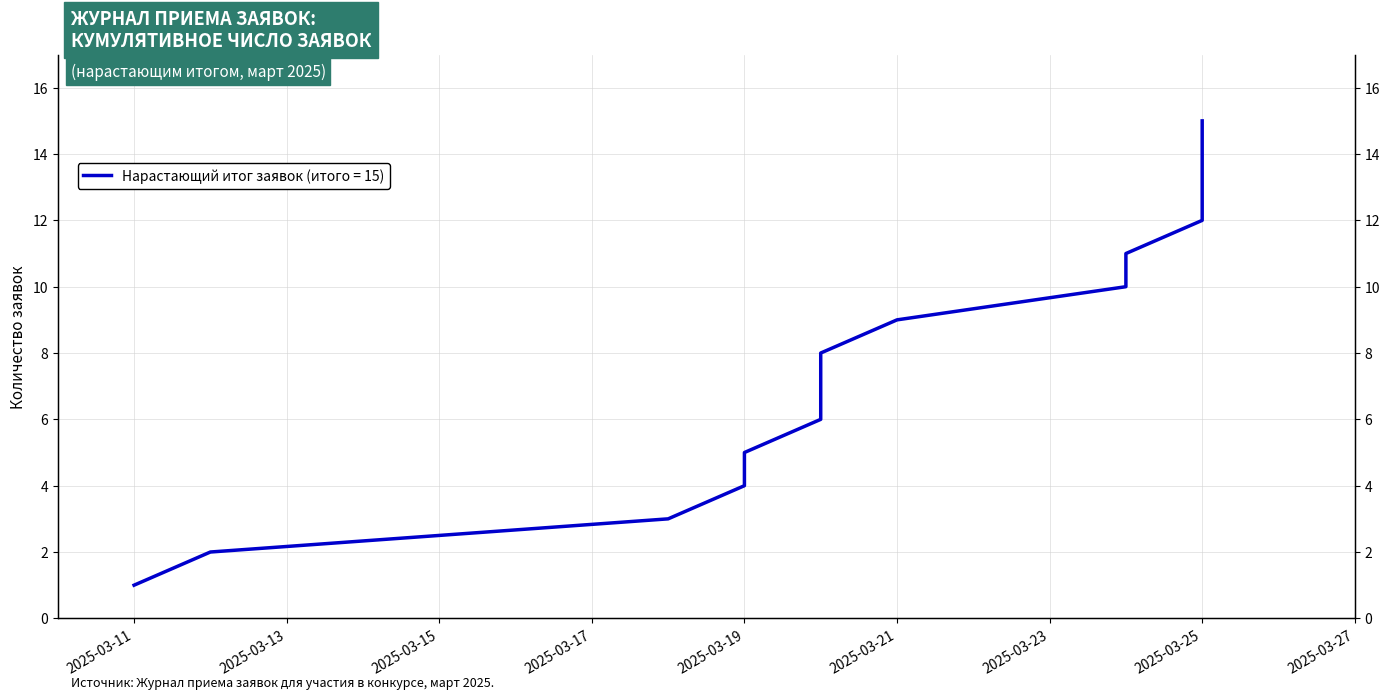

Which category has the lowest value across all series?

2025-03-11